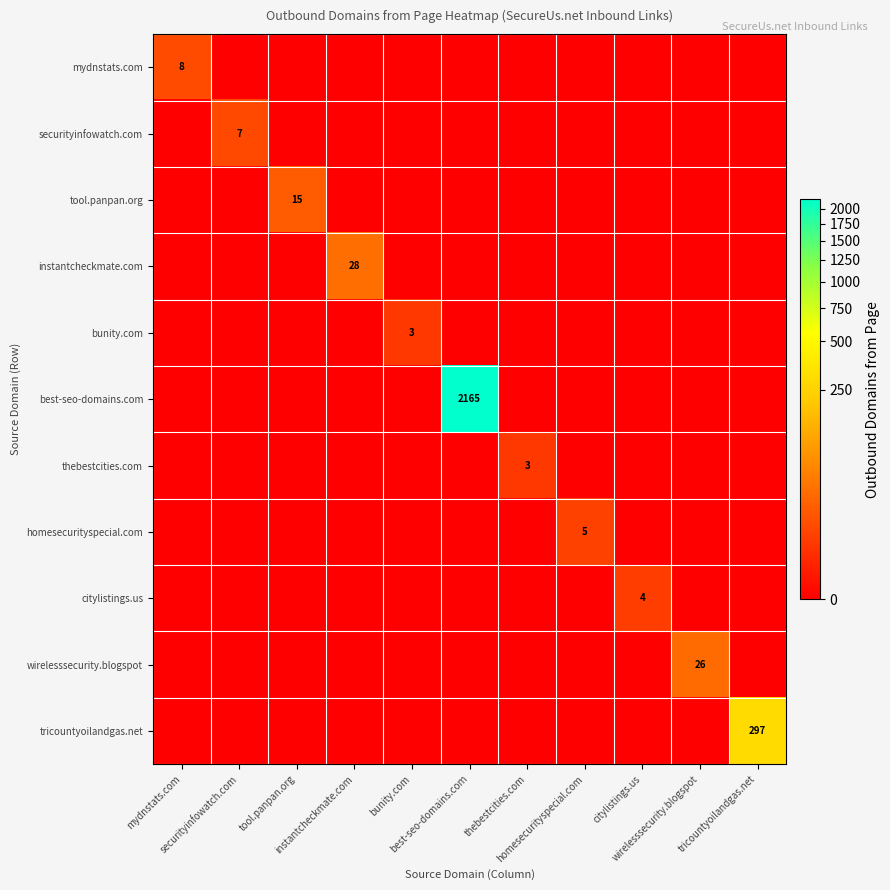

At how many categories does at least one series exceed 526?

1